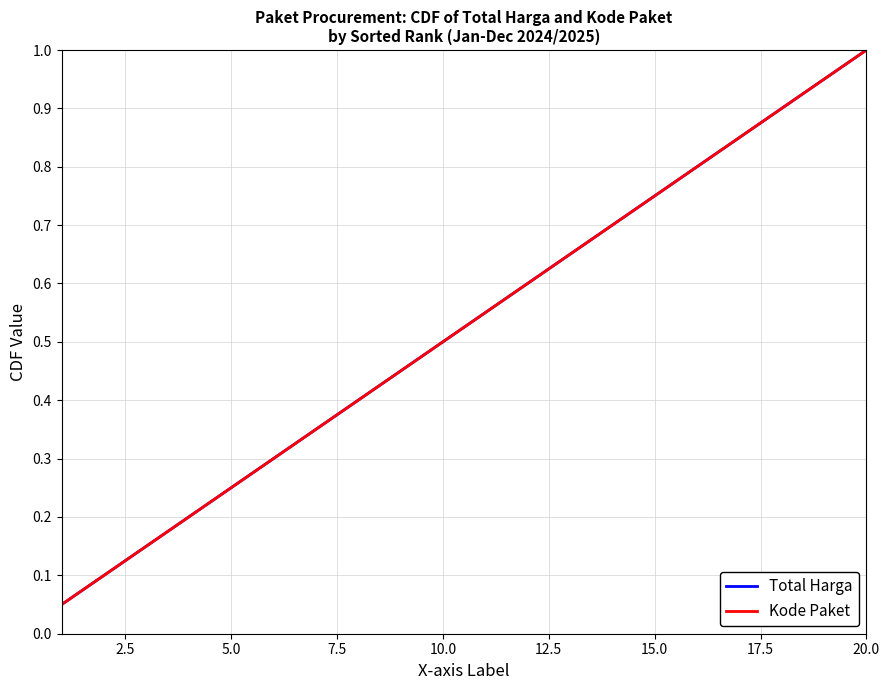

Does the chart display data point markers on the line(s)?

No